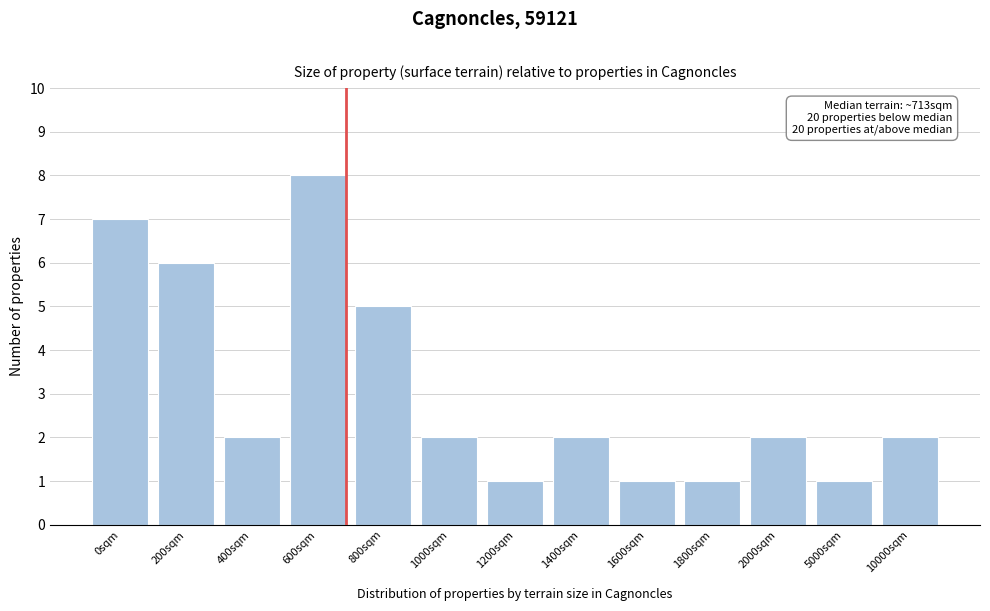

Reading right to left, list all the values displayed in this chart.

10000sqm=2	5000sqm=1	2000sqm=2	1800sqm=1	1600sqm=1	1400sqm=2	1200sqm=1	1000sqm=2	800sqm=5	600sqm=8	400sqm=2	200sqm=6	0sqm=7